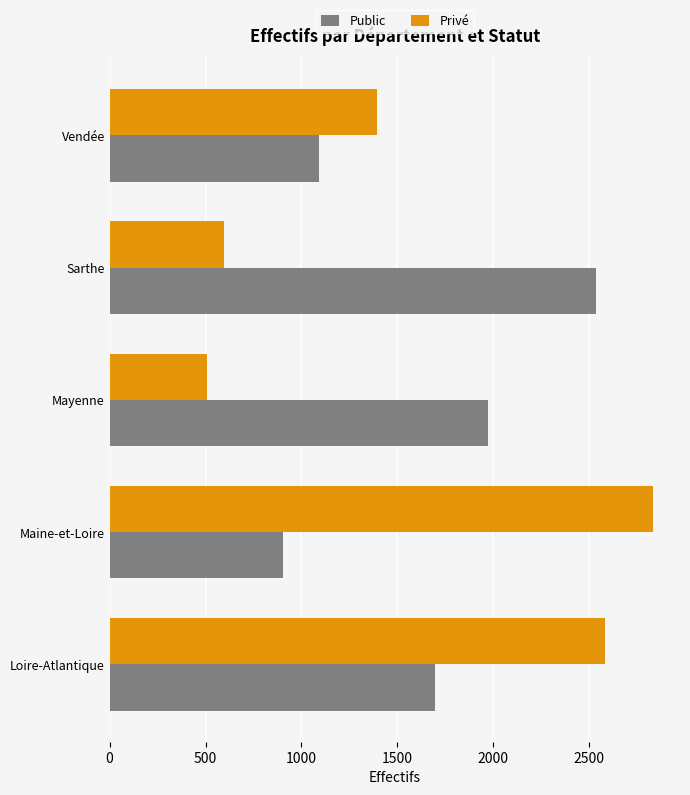

What is the approximate value of Privé at Loire-Atlantique?

2582